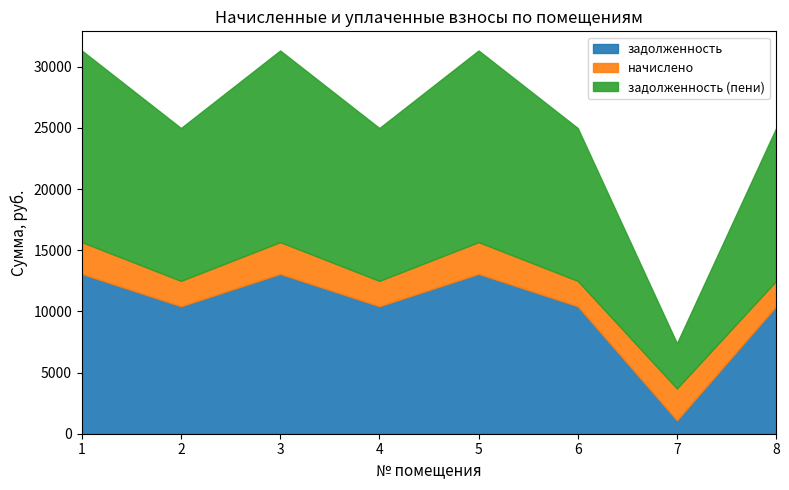

True or false: задолженность and задолженность (пени) intersect in this chart.

False